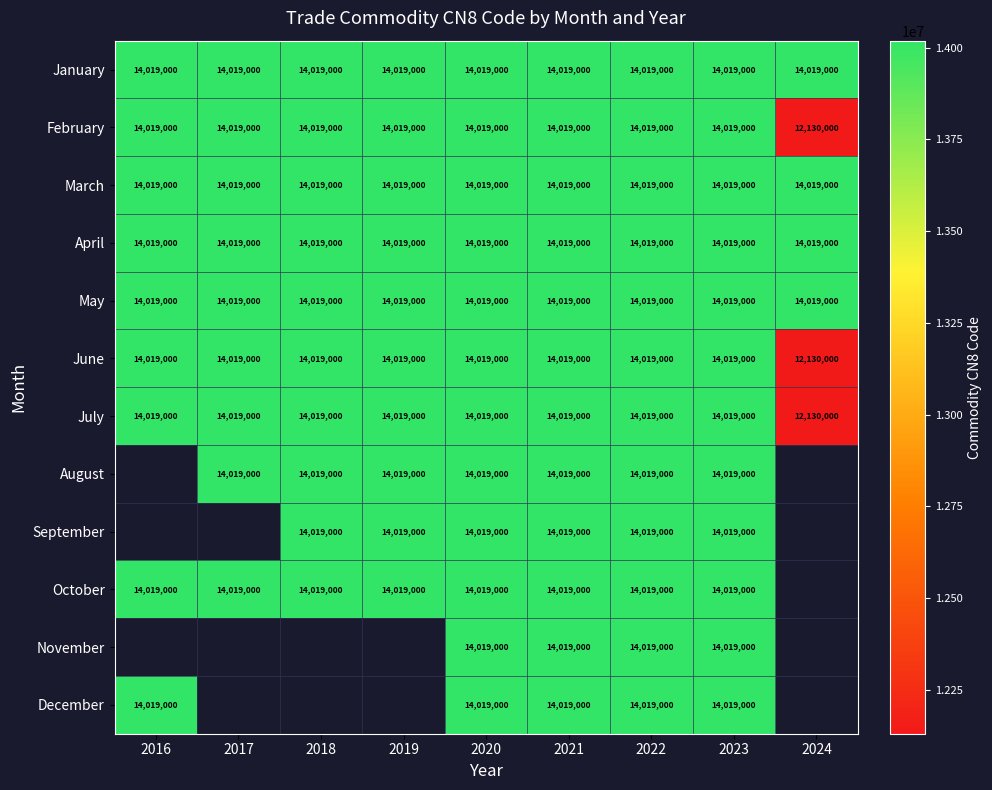

Is it true that April equals 5079598 at 2023?

False